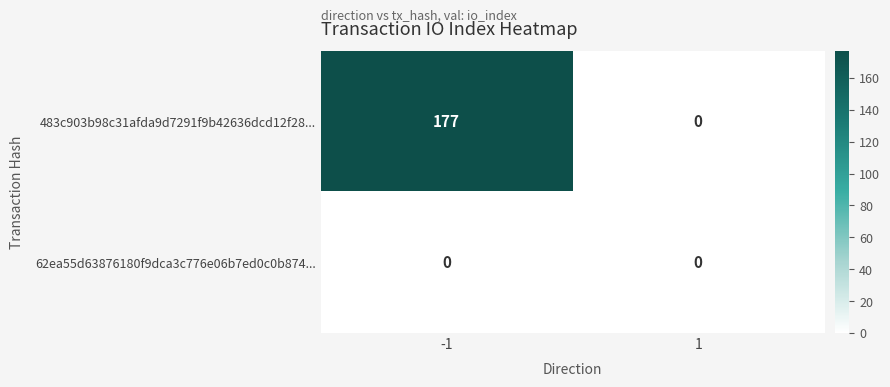

Rank the series by their maximum value, from highest to lowest.

483c903b98c31afda9d7291f9b42636dcd12f28..., 62ea55d63876180f9dca3c776e06b7ed0c0b874...